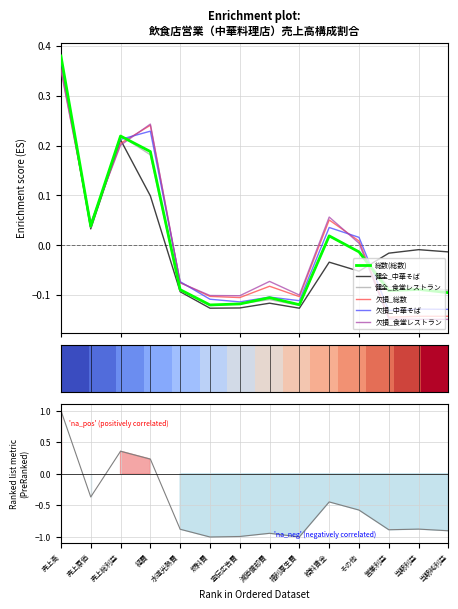

Which series has the largest total across all categories?

欠損_食堂レストラン